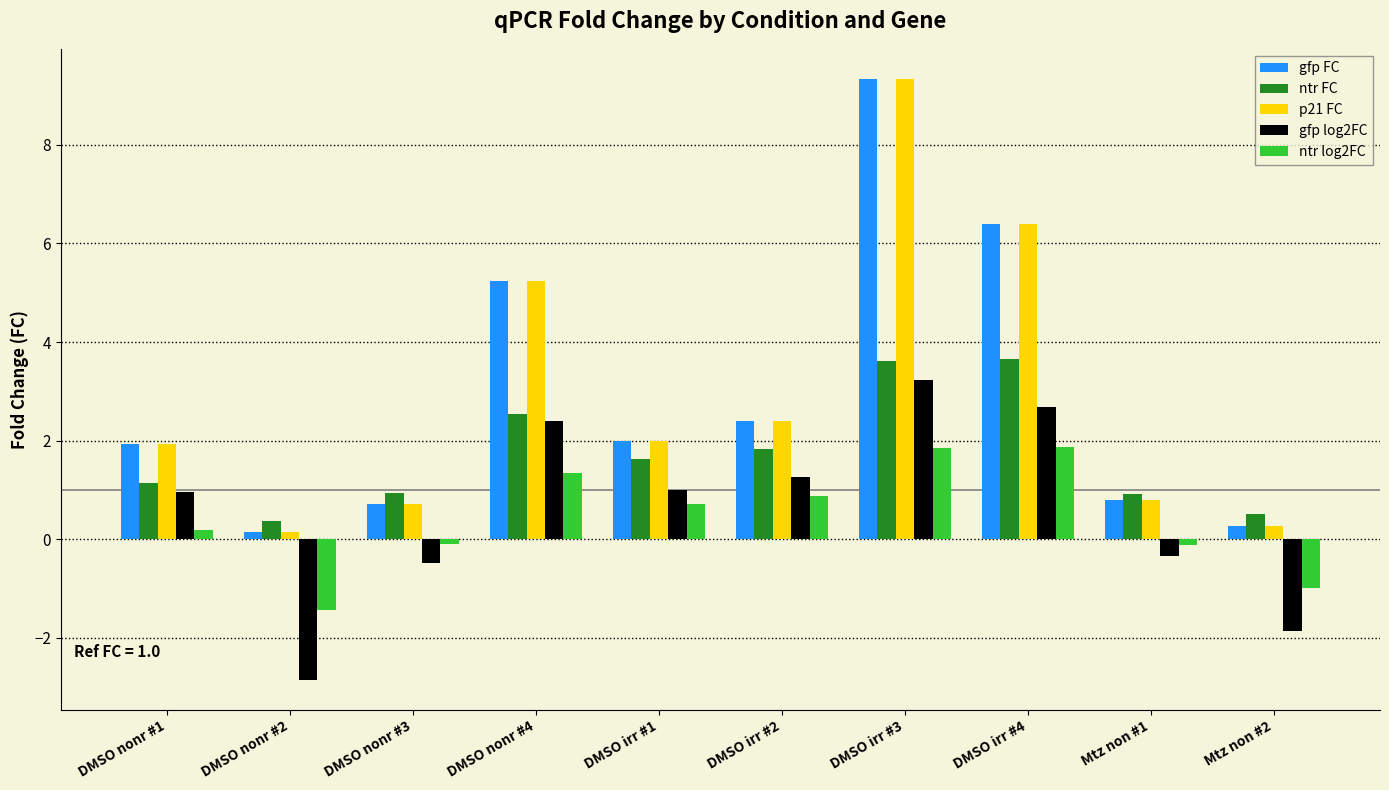

How many data points in ntr FC are less than 1?

4